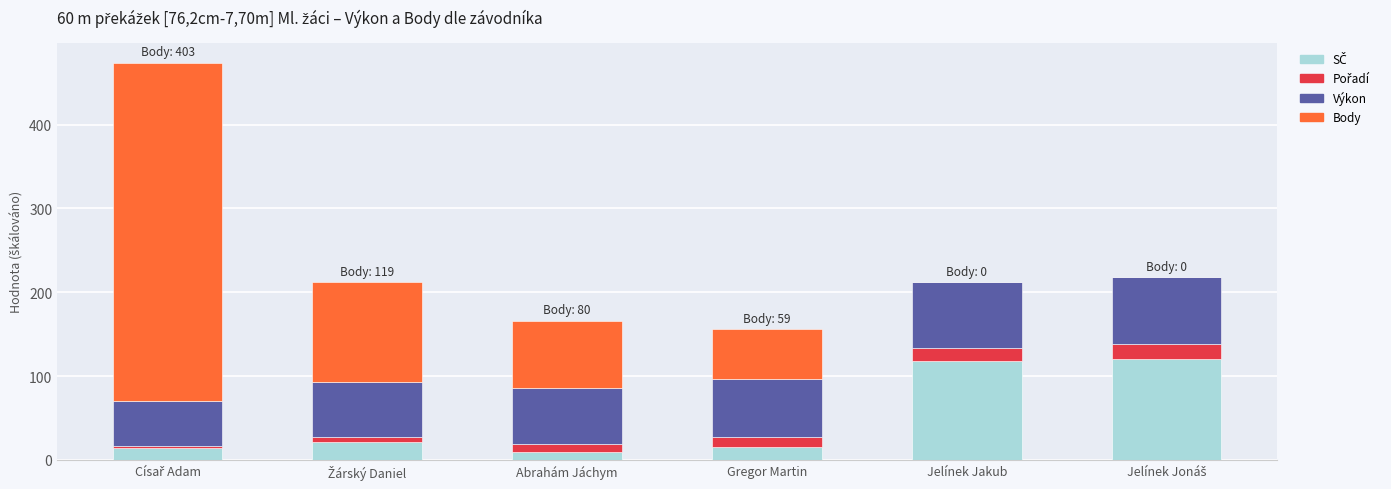

What is the total value across all series at Gregor Martin?

155.8